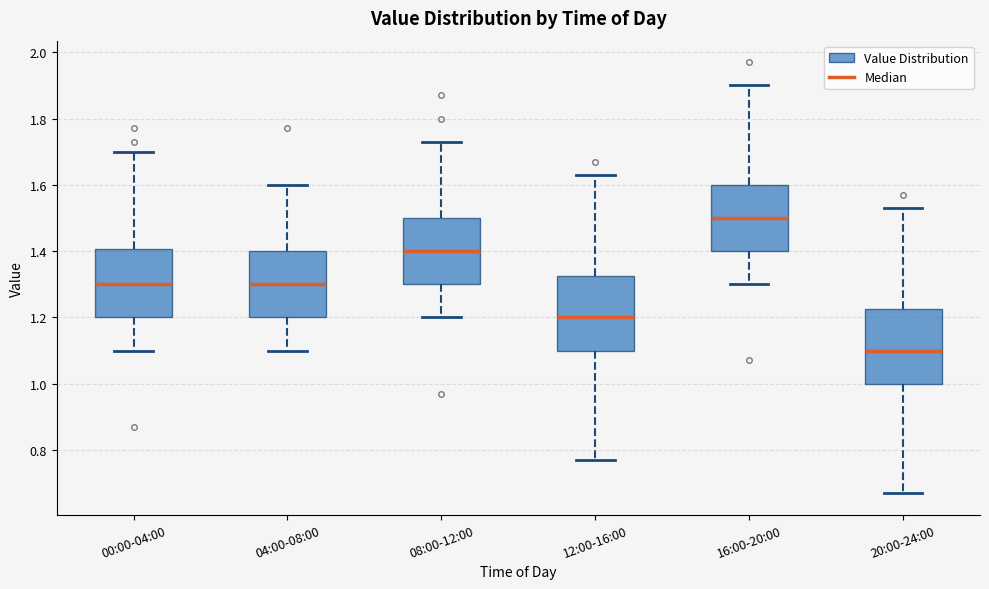

Reading left to right, read every box against the y-axis: the position of its median line, the range the box covers, and the ends of its whiskers. The values are not printed on the chart, so give them approximately, as read against the axis.

00:00-04:00: median 1.30, box 1.20 to 1.40, whiskers 1.10 to 1.70
04:00-08:00: median 1.30, box 1.20 to 1.40, whiskers 1.10 to 1.60
08:00-12:00: median 1.40, box 1.30 to 1.50, whiskers 1.20 to 1.74
12:00-16:00: median 1.20, box 1.10 to 1.32, whiskers 0.78 to 1.64
16:00-20:00: median 1.50, box 1.40 to 1.60, whiskers 1.30 to 1.90
20:00-24:00: median 1.10, box 1.00 to 1.22, whiskers 0.68 to 1.54